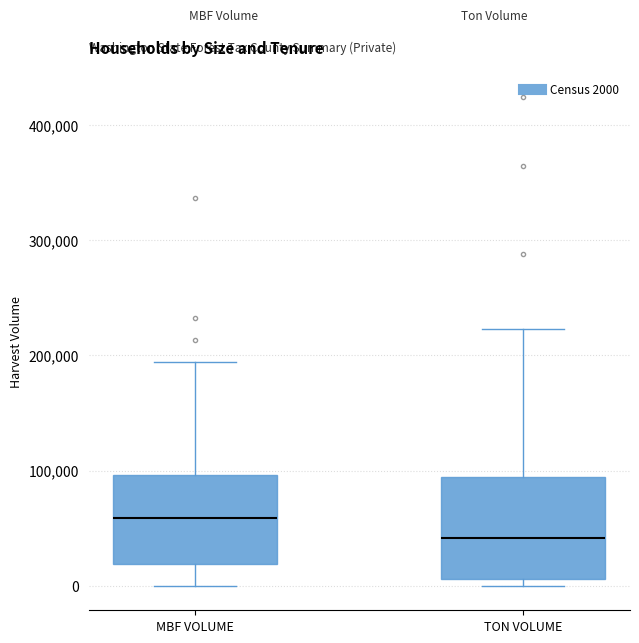

Reading left to right, transcribe this box plot: for each box, give where its median line is, the range the box spans, and where its two whiskers end, as read against the y-axis. The values are not printed on the chart, so give them approximately, as read against the axis.

MBF VOLUME: median 60000, box 20000 to 100000, whiskers 0 to 190000
TON VOLUME: median 40000, box 10000 to 90000, whiskers 0 to 220000